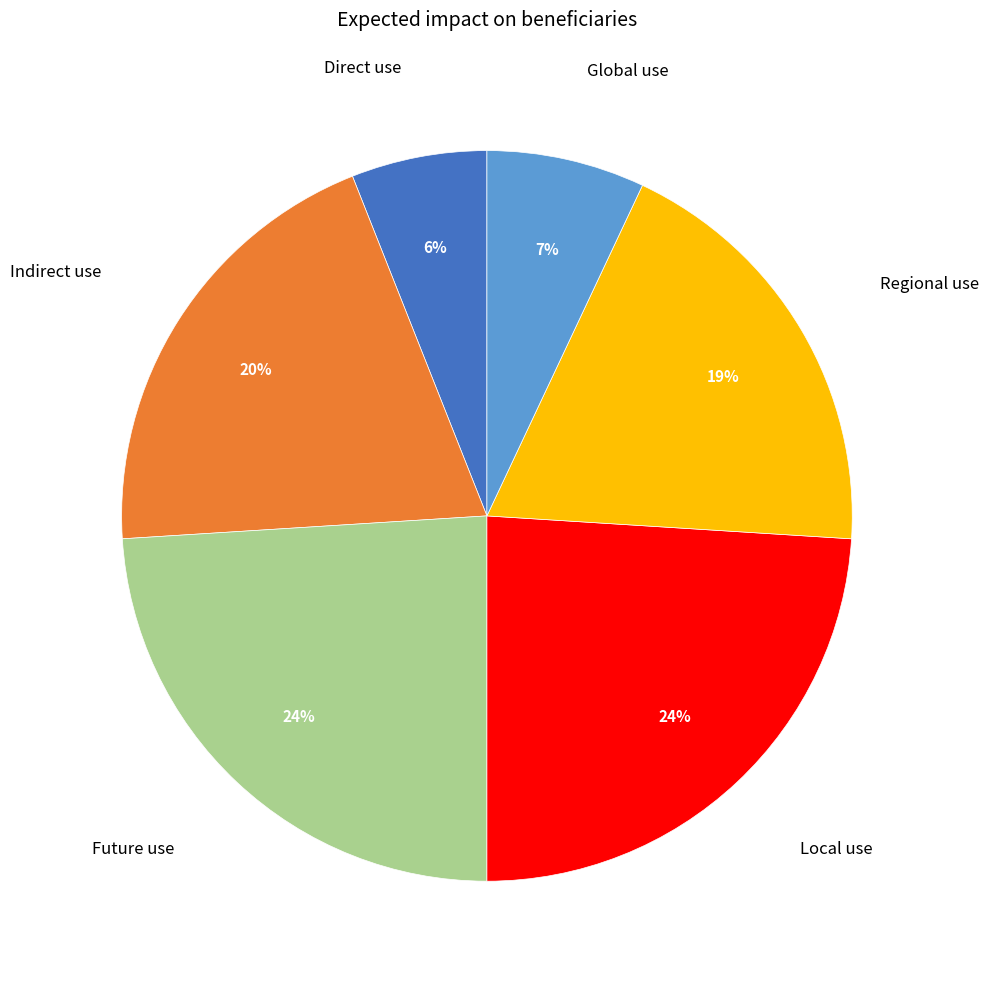

Count the number of slices in the pie.

6